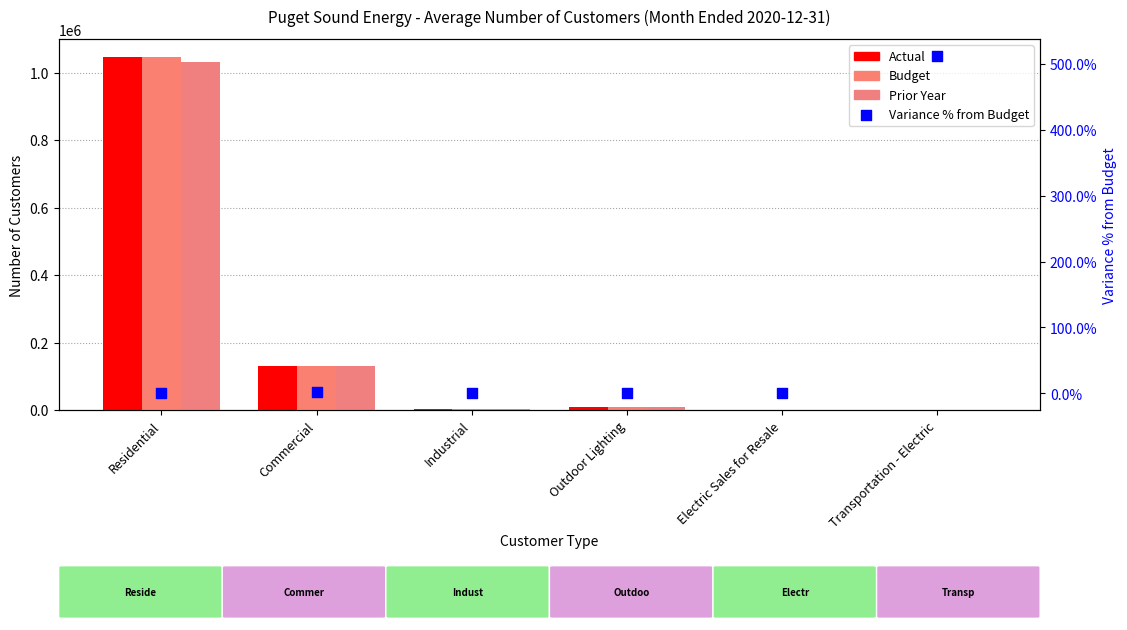

Is the value of Actual at Industrial greater than the value of Prior Year at Transportation - Electric?

Yes